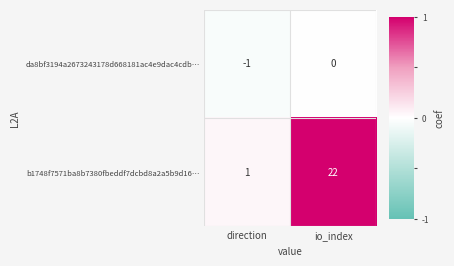

The value of b1748f7571ba8b7380fbeddf7dcbd8a2a5b9d16… at io_index is 38. True or false?

False